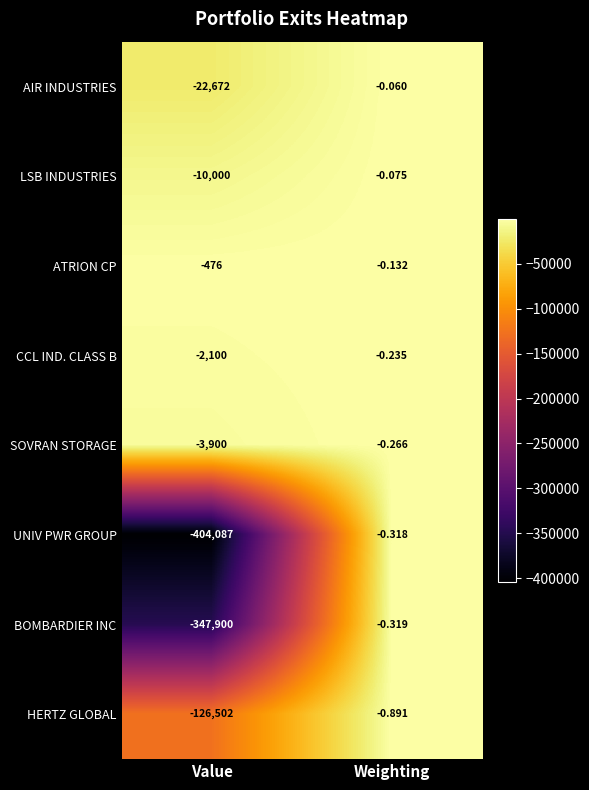

At which label does AIR INDUSTRIES reach its minimum?

Value